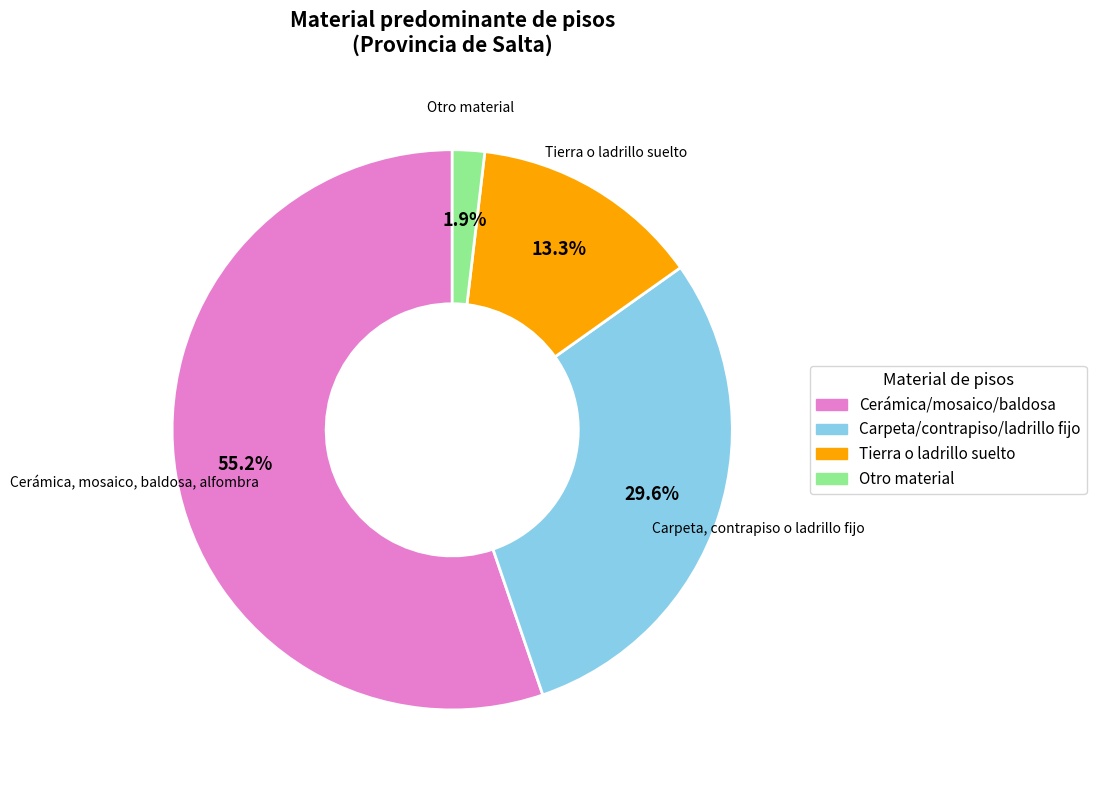

Is there a majority slice in this chart?

Yes